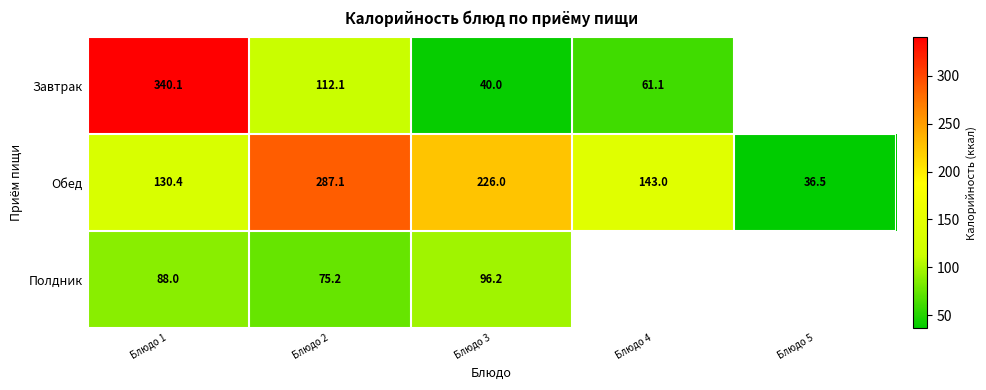

At Блюдо 3, list the series in order from largest to smallest.

Обед, Полдник, Завтрак